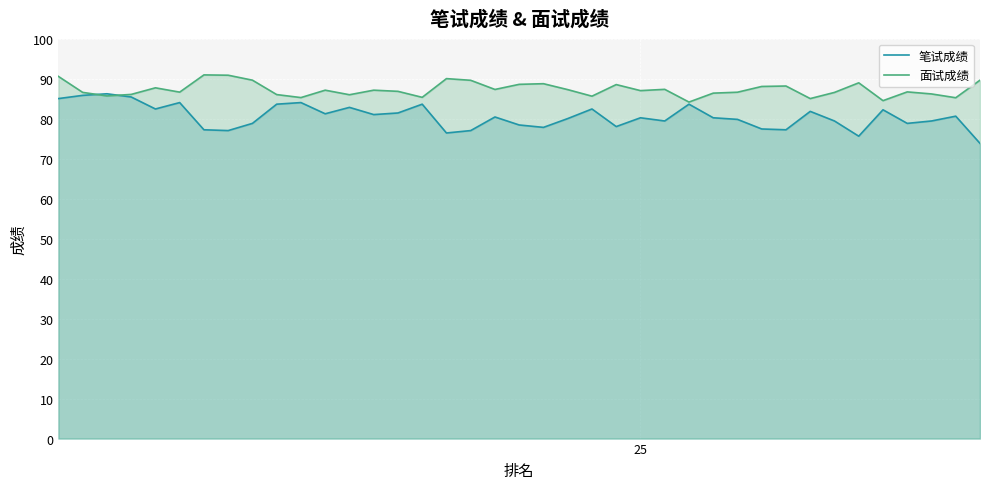

Which series has the largest range (max minus min)?

笔试成绩